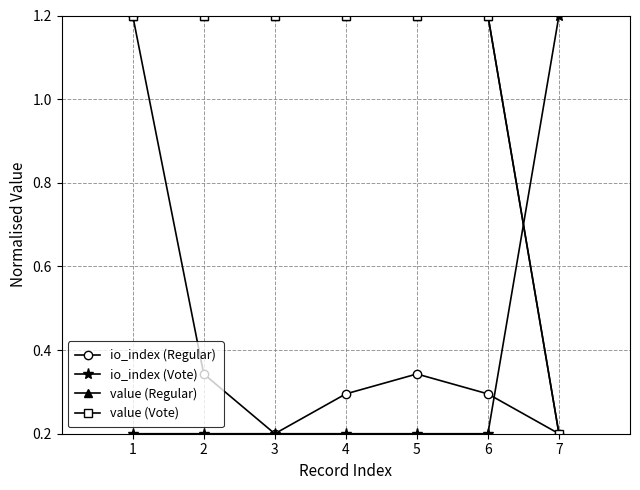

What is the value of the value (Regular) point at the 3rd from the left?

1.2